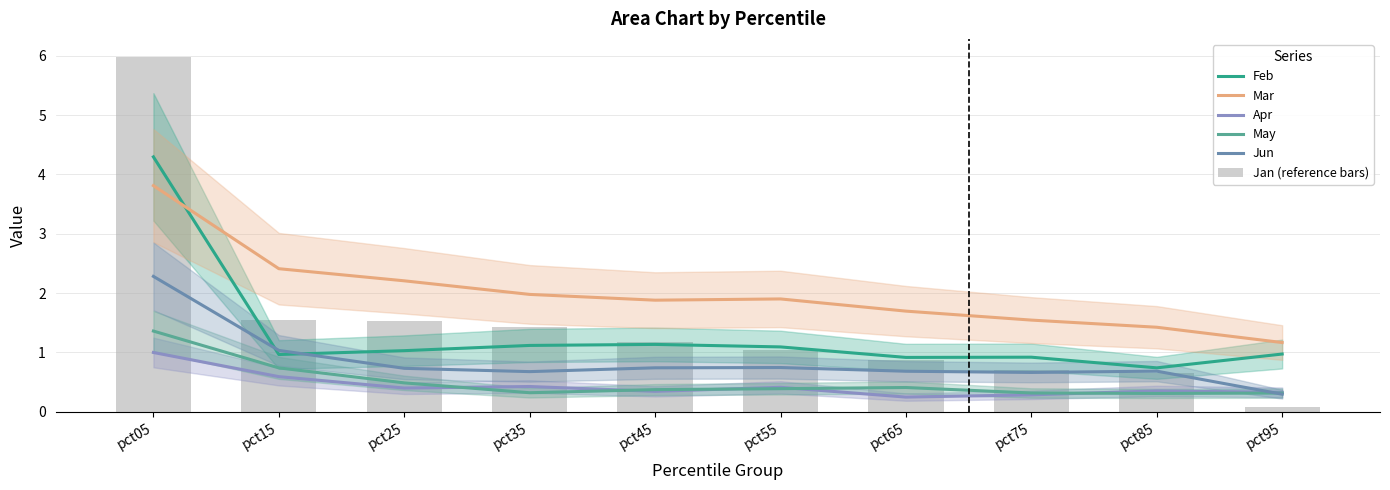

Where is May nearest to the value 0?

pct85